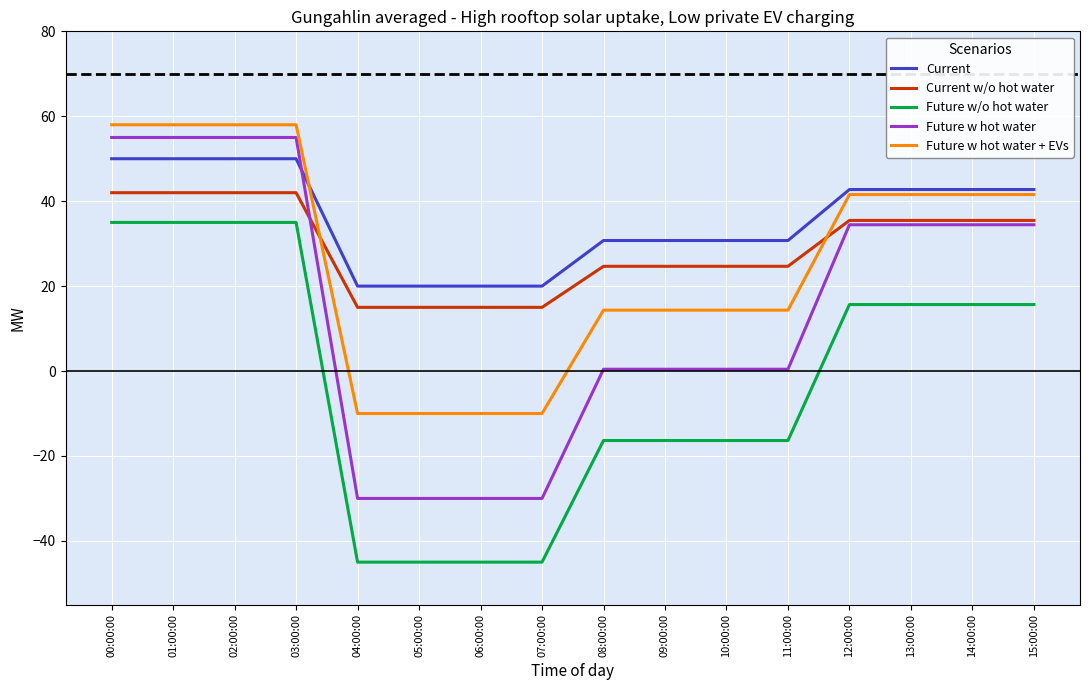

What is the difference between the Future w hot water values at 04:00:00 and 08:00:00?

30.4